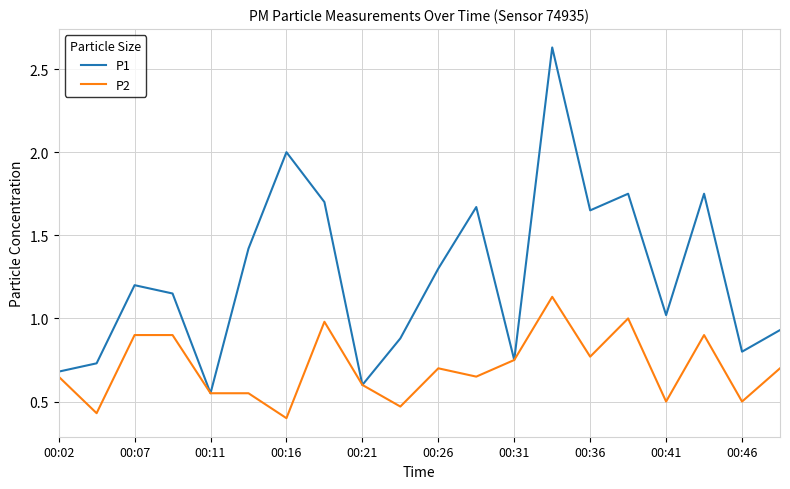

Which series has the widest spread of values?

P1